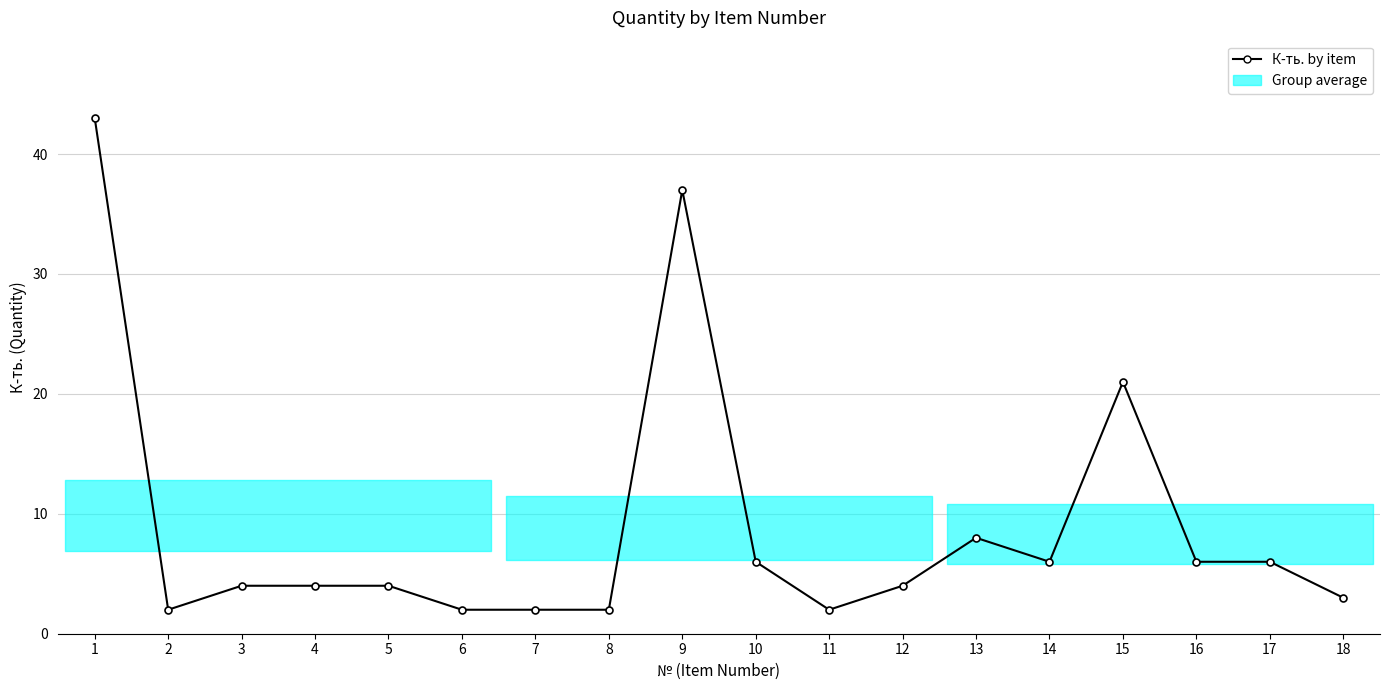

Is it true that the value at 13 is 13?

False